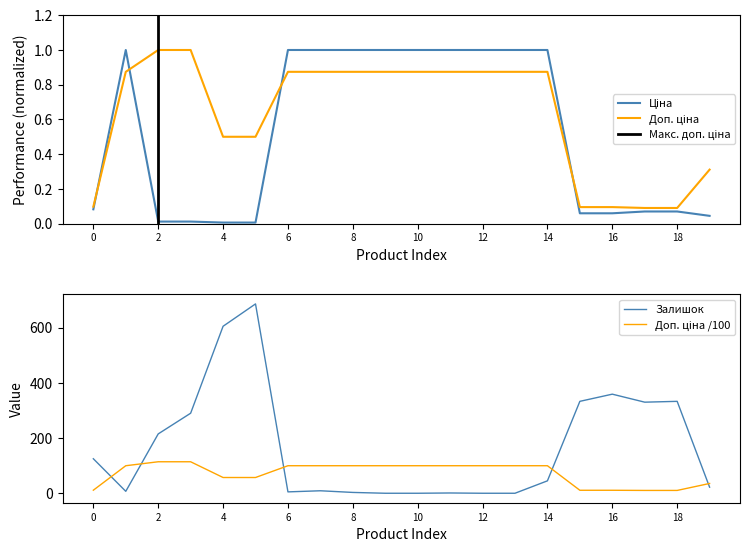

What is the maximum value for Залишок?

686.0